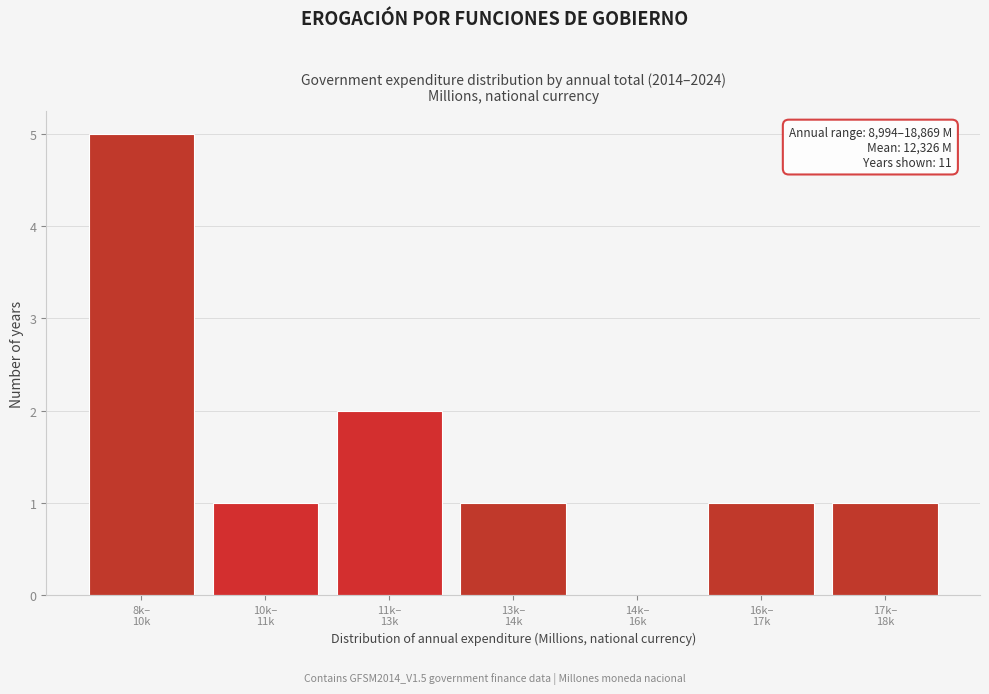

What is the sum of all values?

11